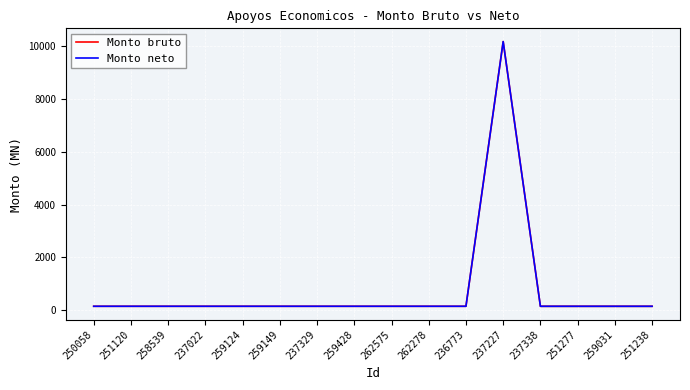

What is the label of the 16th point from the right?

250058